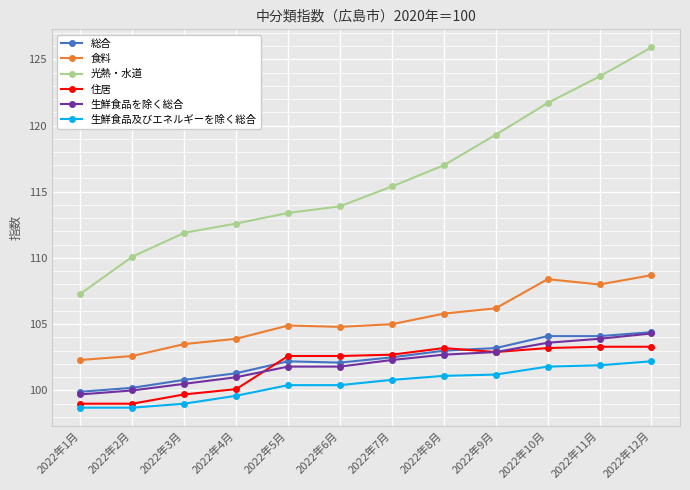

Which category has the highest value across all series?

2022年12月